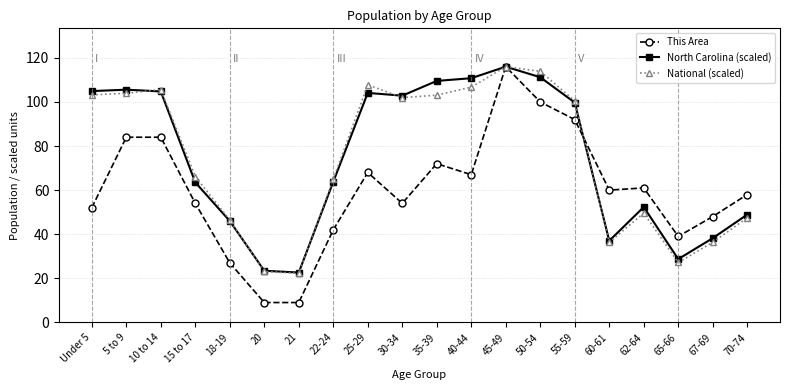

Read the North Carolina (scaled) value at 60-61.

37.0